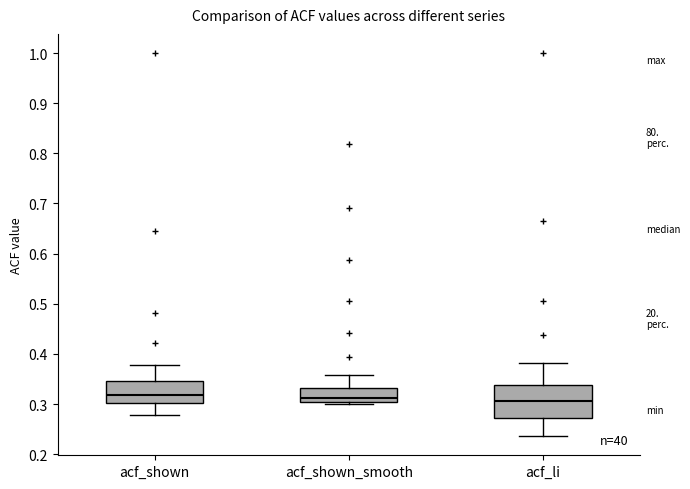

Which box is the tallest, from its lower edge to its upper edge?

acf_li